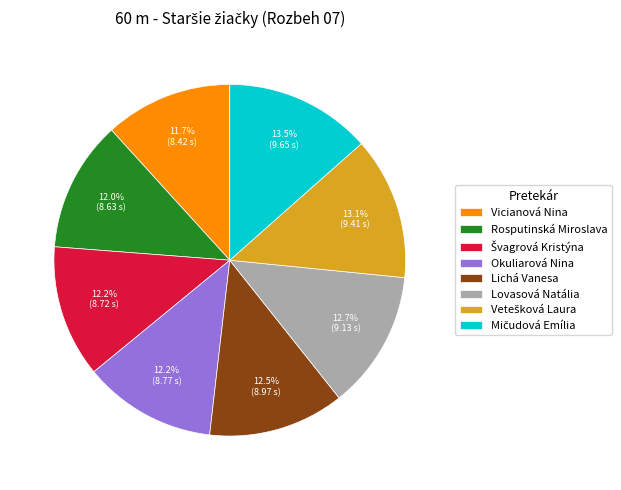

How many slices are in this pie chart?

8